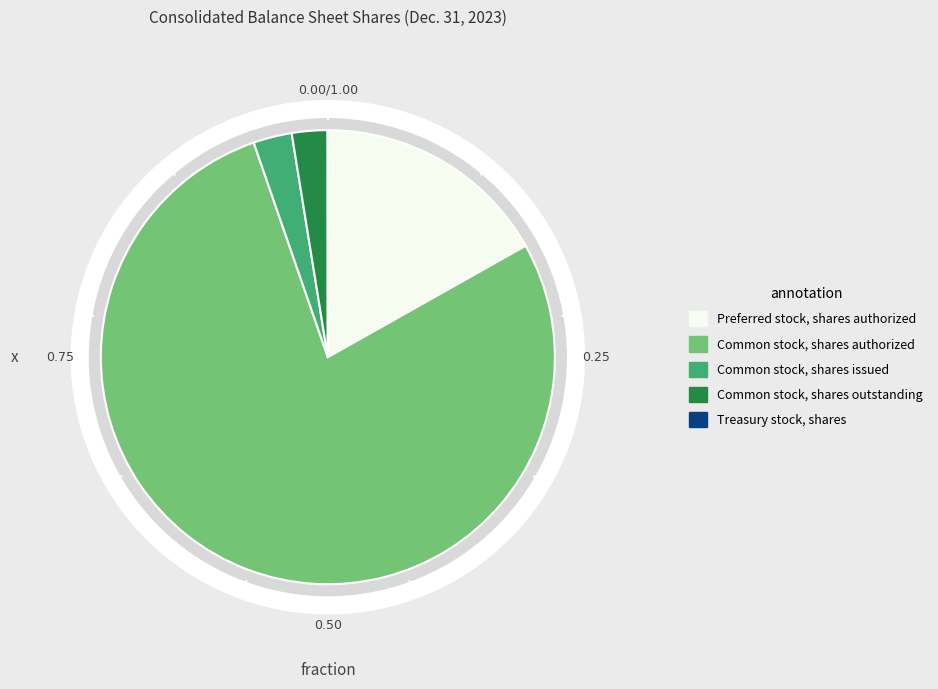

To the nearest percent, what portion does Common stock, shares issued represent?

3%